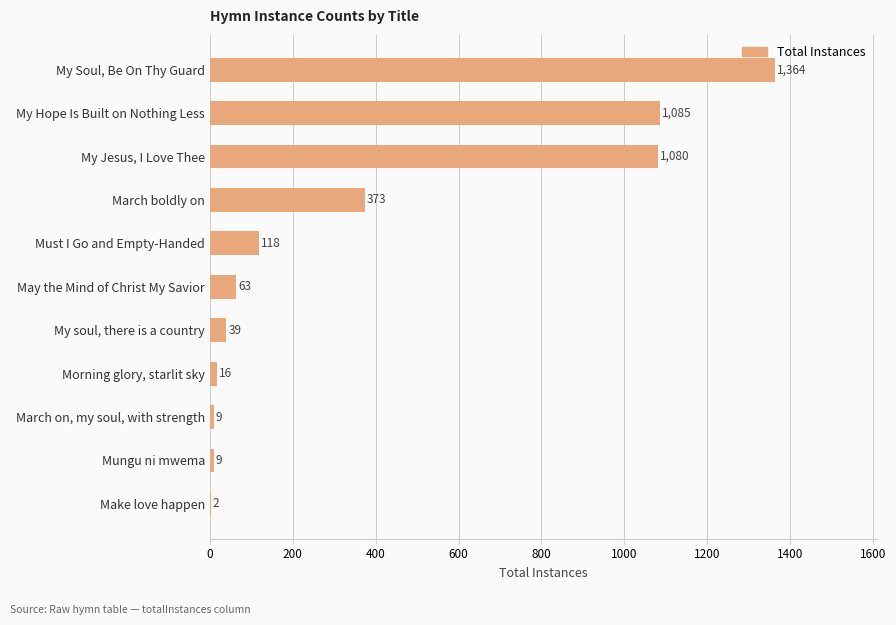

What is the sum of the values at Mungu ni mwema and Morning glory, starlit sky?

25